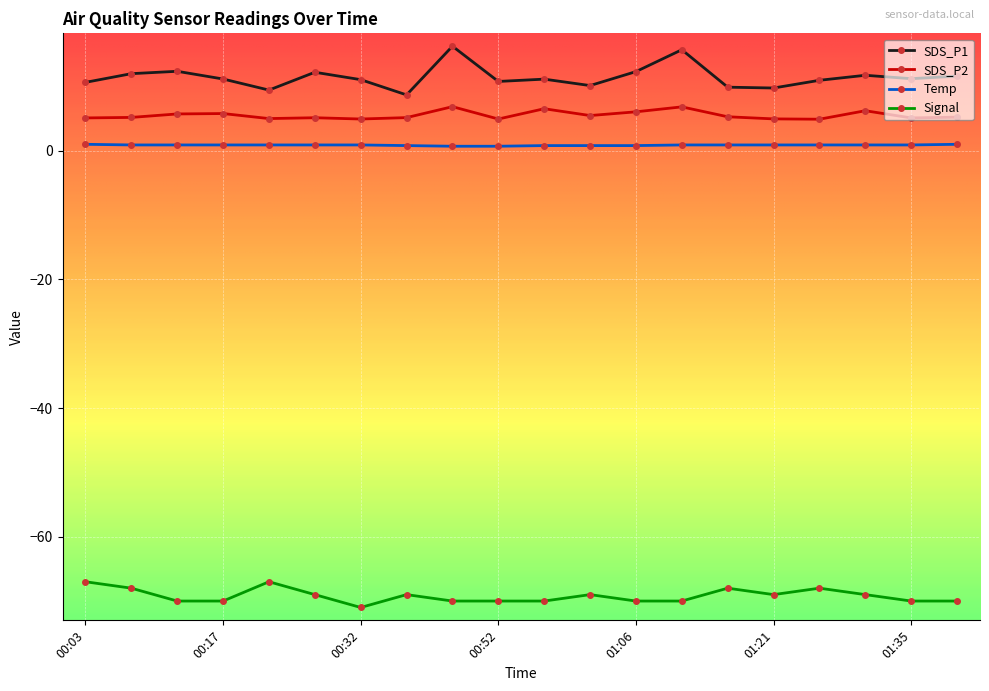

What is the sum of all SDS_P1 values?

228.9